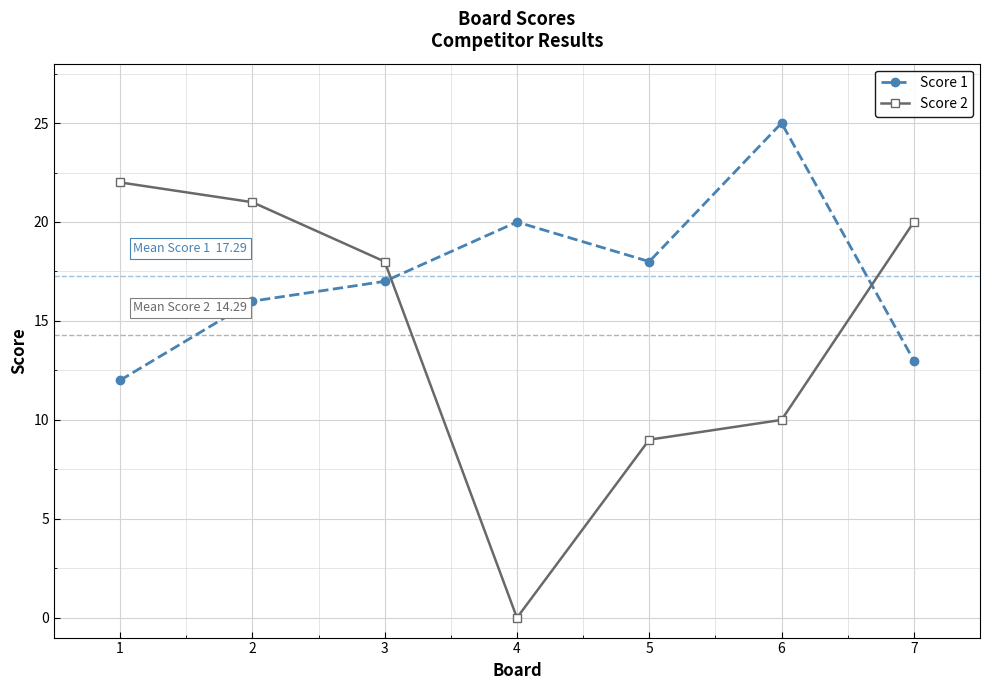

Is it true that Score 1 equals 9 at 7?

False